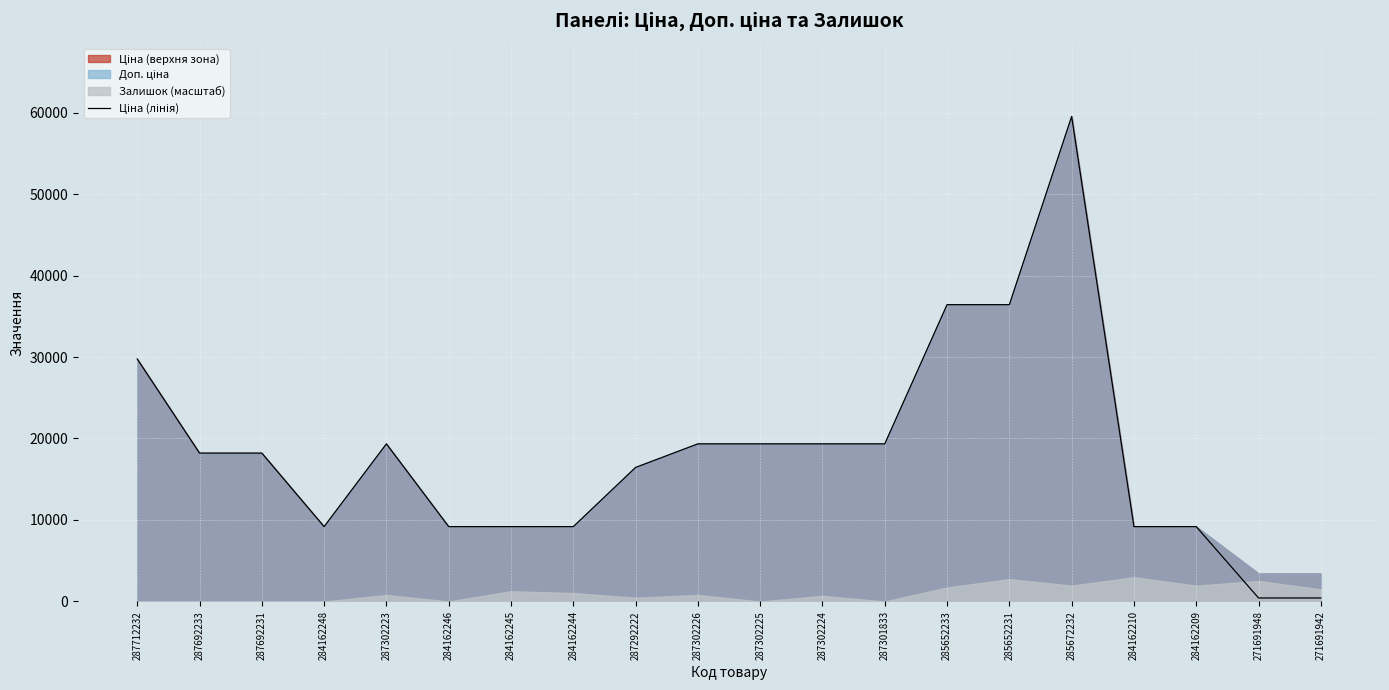

How many values are below 18212?

9